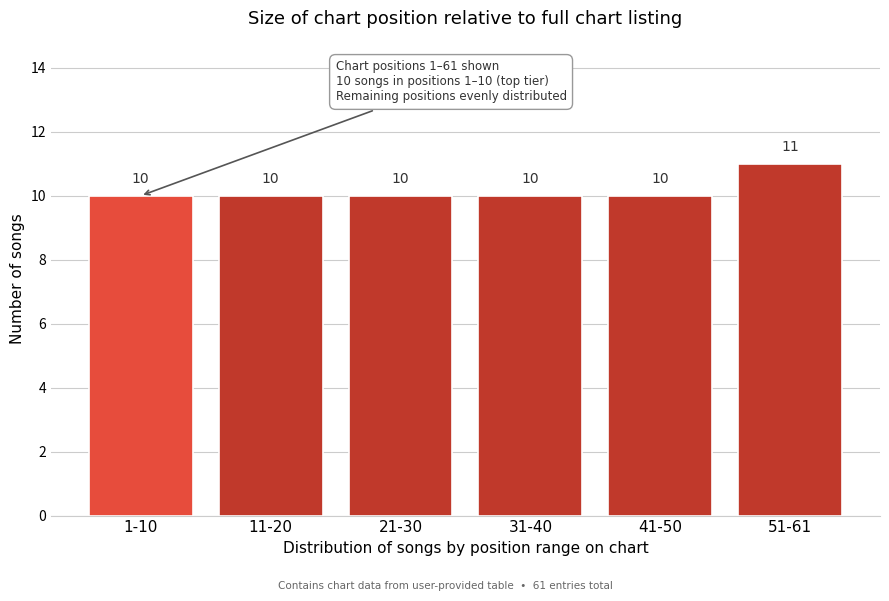

Reading left to right, list all the values displayed in this chart.

1-10=10	11-20=10	21-30=10	31-40=10	41-50=10	51-61=11